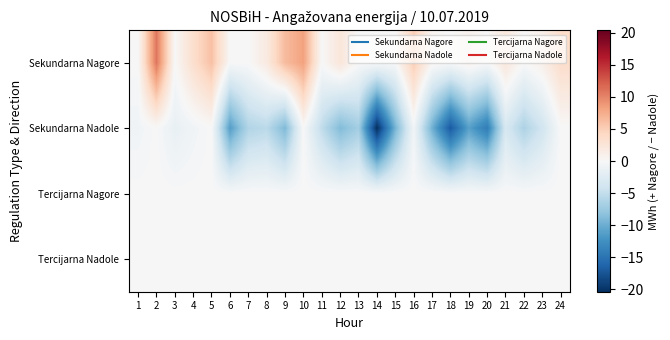

Which label corresponds to the largest value in the chart?

2